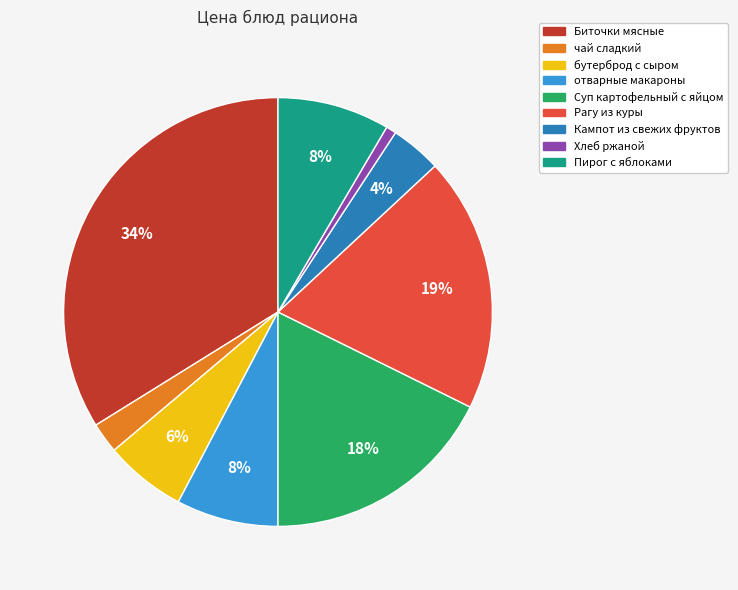

To the nearest percent, what is the average slice percentage?

11%